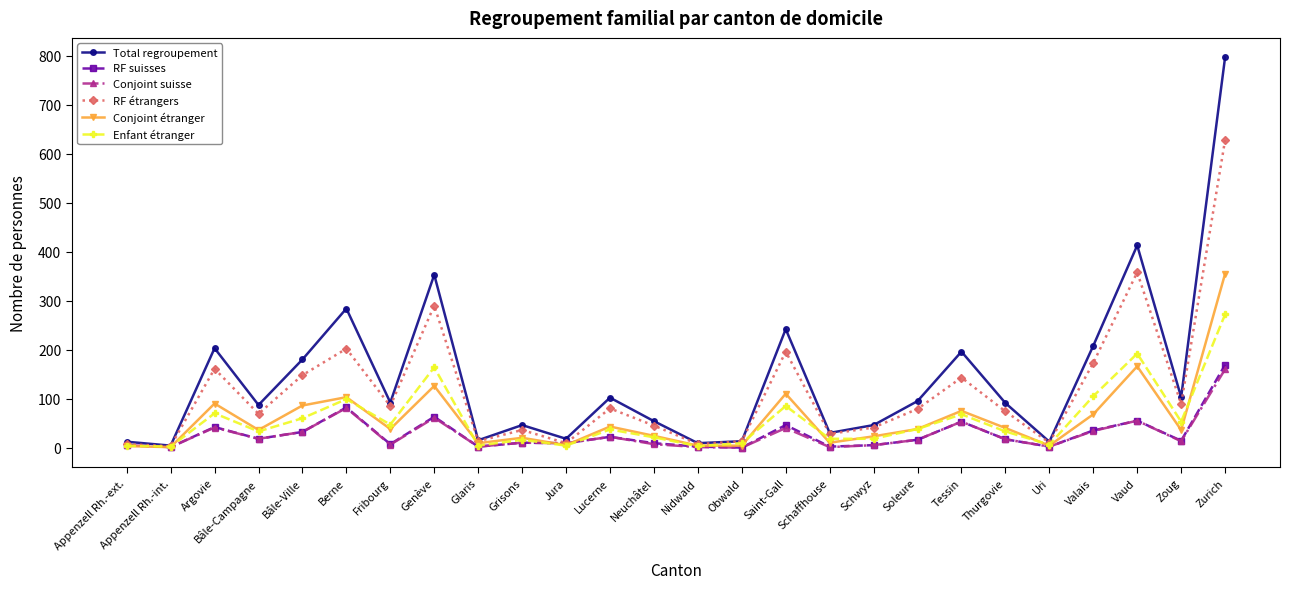

In Total regroupement, how many points are lower than both neighbors (excluding endpoints)?

9